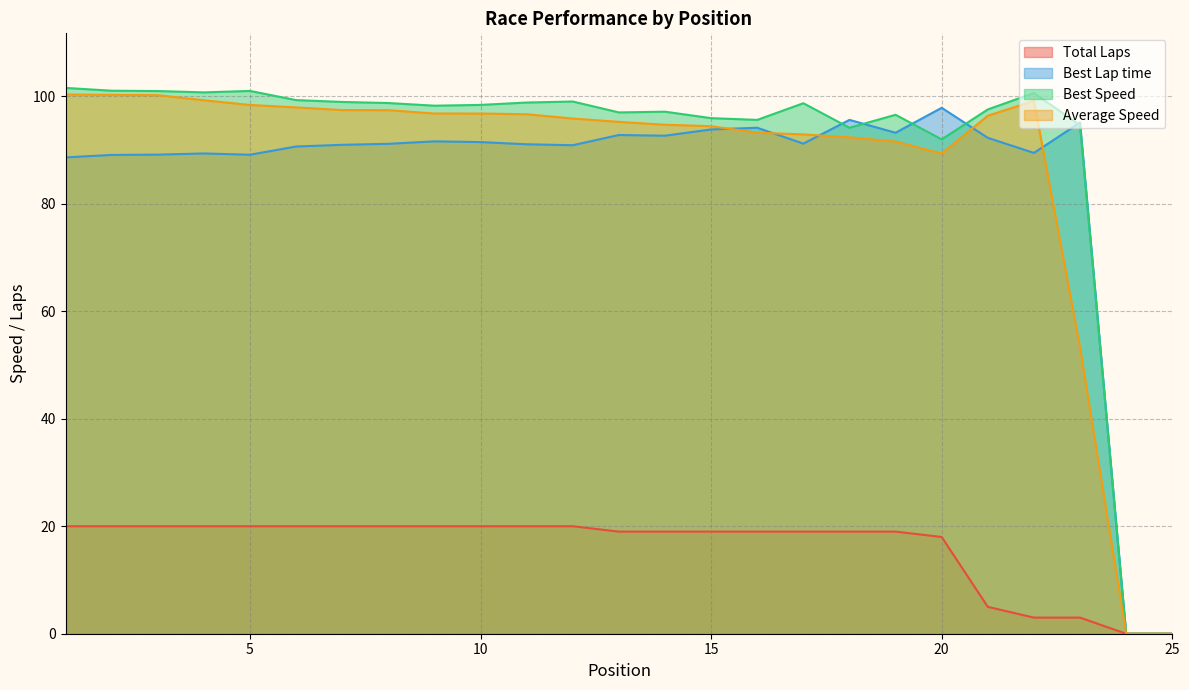

Rank the series by their maximum value, from highest to lowest.

Best Speed, Average Speed, Best Lap time, Total Laps